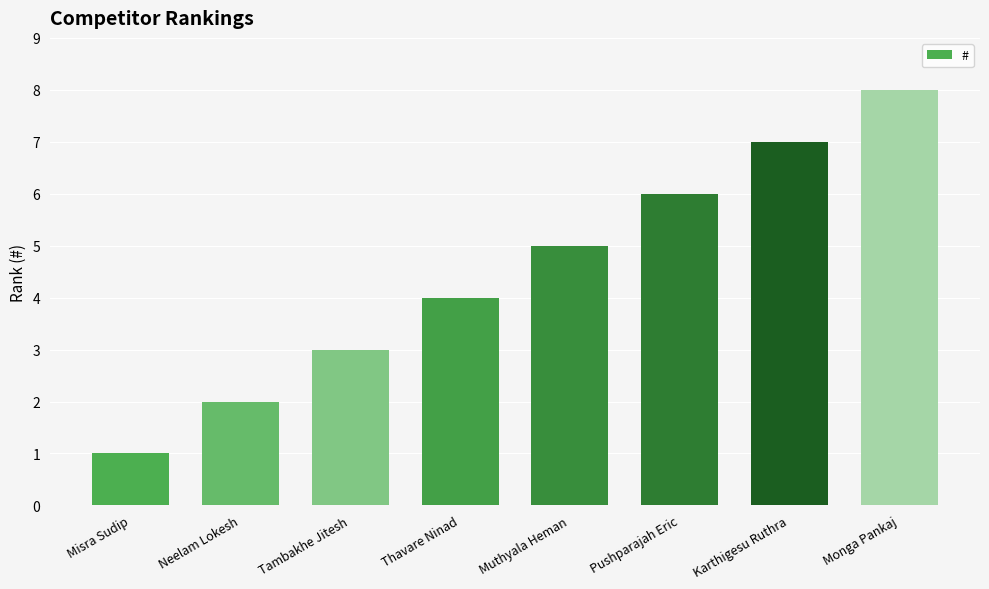

Count the number of categories in the chart.

8